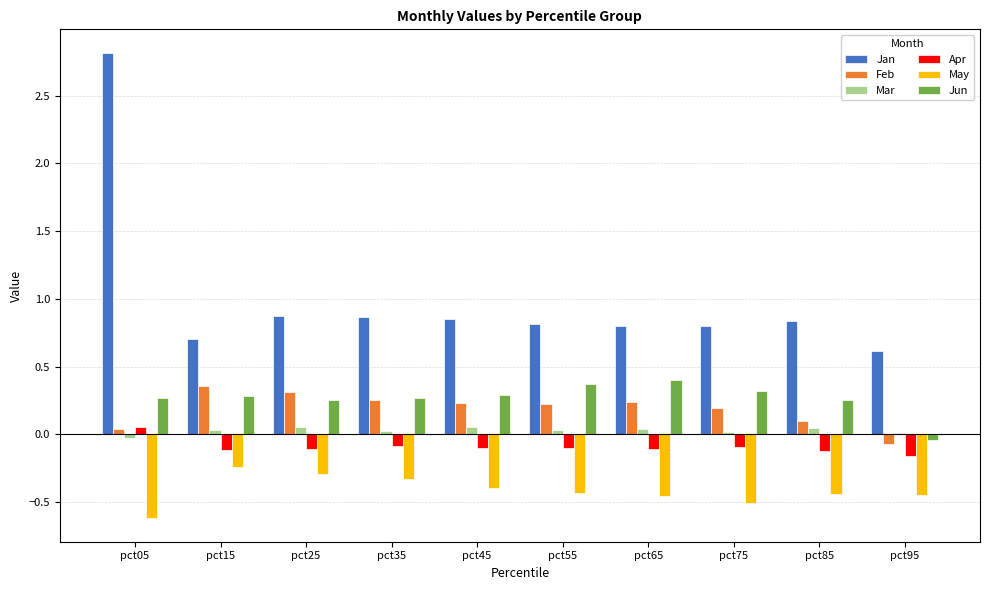

How many distinct data groups are displayed?

6